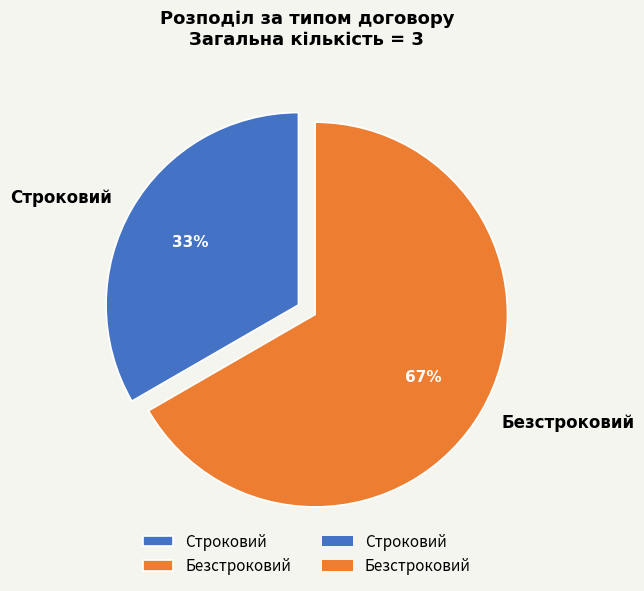

The Безстроковий slice represents 77% of the pie. True or false?

False